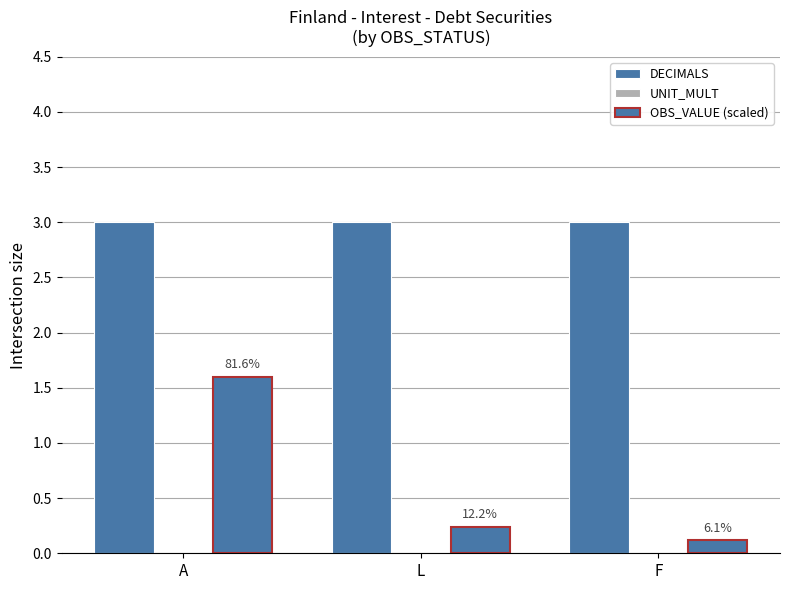

What value does the DECIMALS series have at F?

3.0